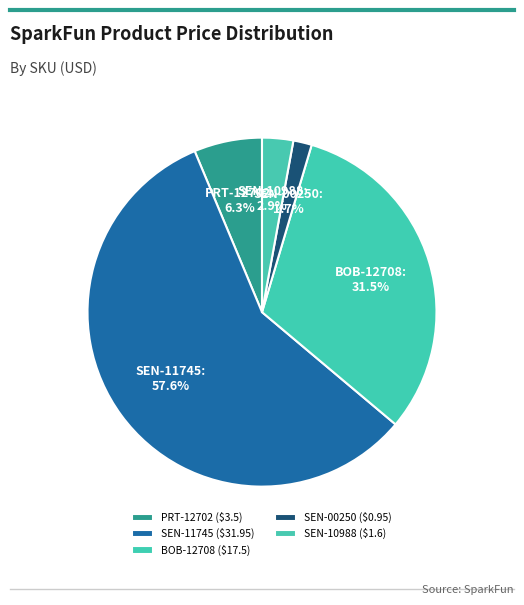

What is the total percentage of PRT-12702 and SEN-11745?

63.9%